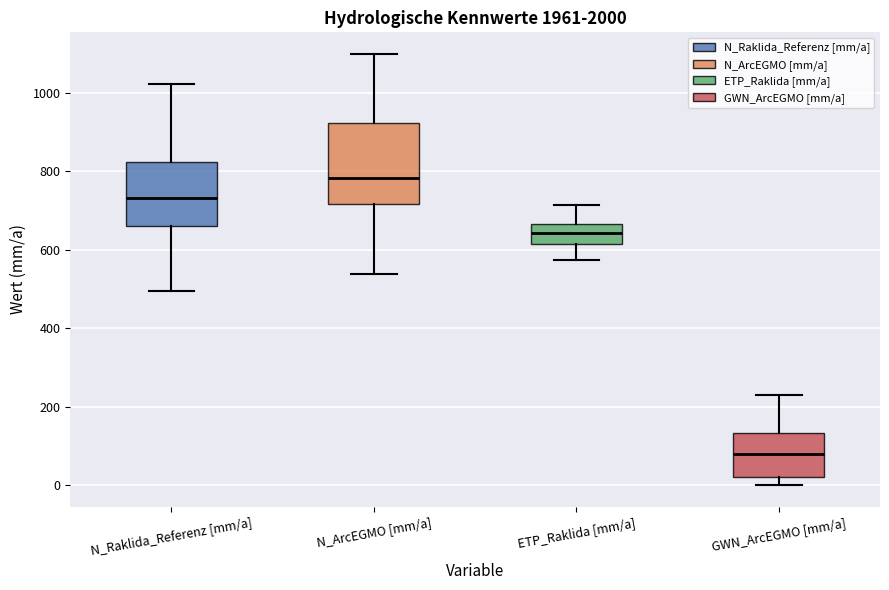

Reading left to right, read every box against the y-axis: the position of its median line, the range the box covers, and the ends of its whiskers. The values are not printed on the chart, so give them approximately, as read against the axis.

N_Raklida_Referenz [mm/a]: median 740, box 660 to 820, whiskers 500 to 1020
N_ArcEGMO [mm/a]: median 780, box 720 to 920, whiskers 540 to 1100
ETP_Raklida [mm/a]: median 640, box 620 to 660, whiskers 580 to 720
GWN_ArcEGMO [mm/a]: median 80, box 20 to 140, whiskers 0 to 220